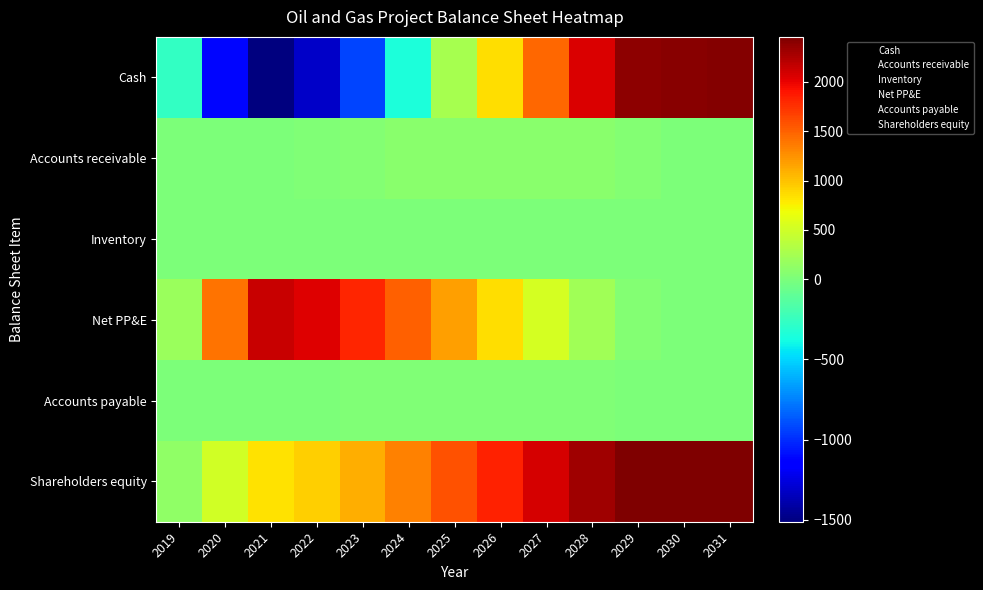

Which has a higher value, 2024 or 2019?

2019